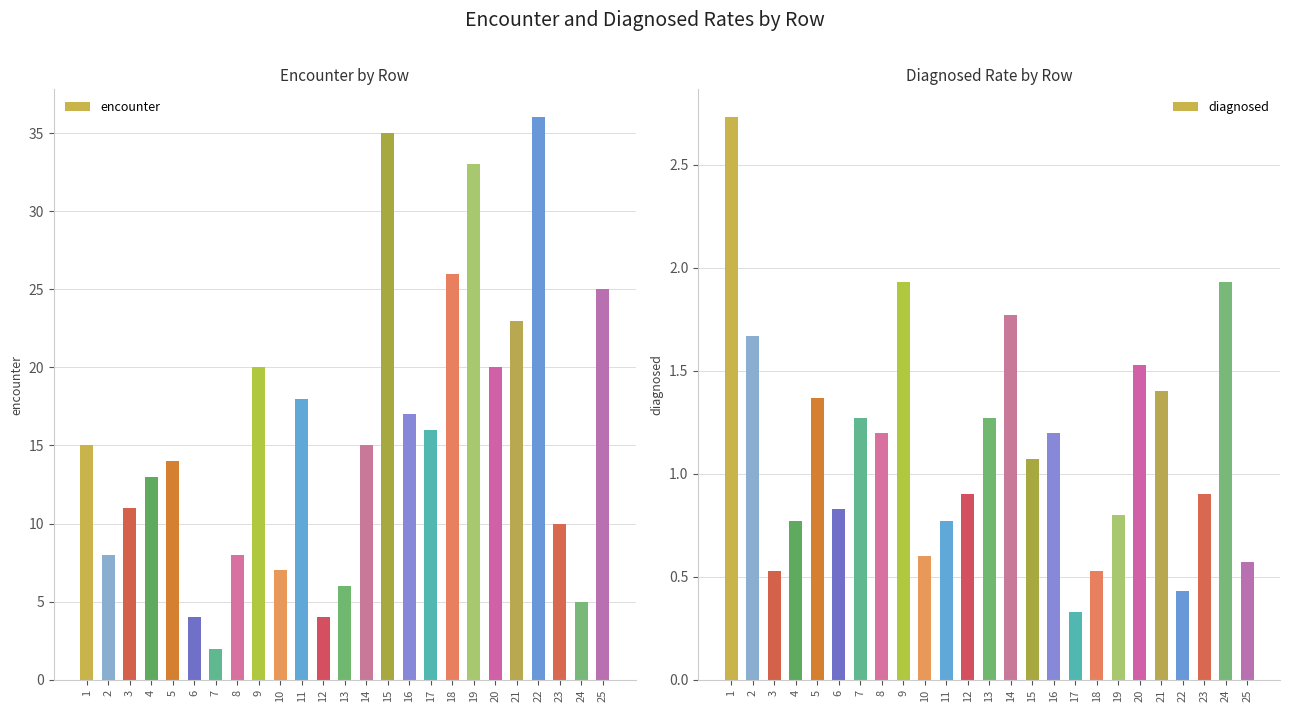

Count the number of data series in this chart.

2